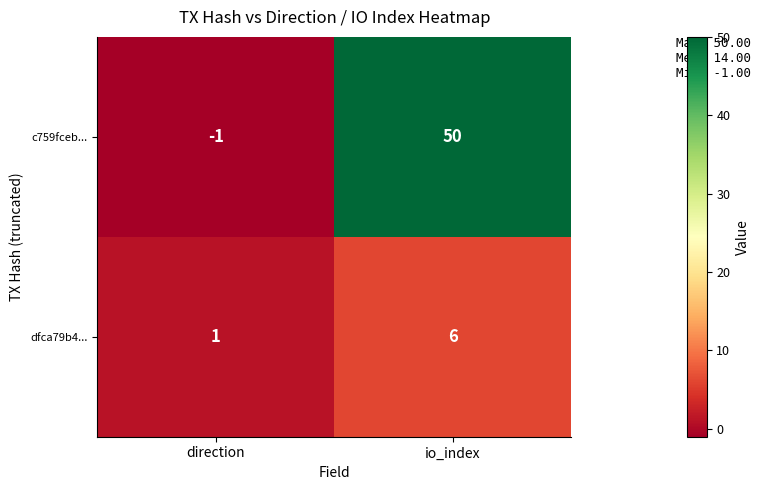

What is the sum of the dfca79b4... values at direction and io_index?

7